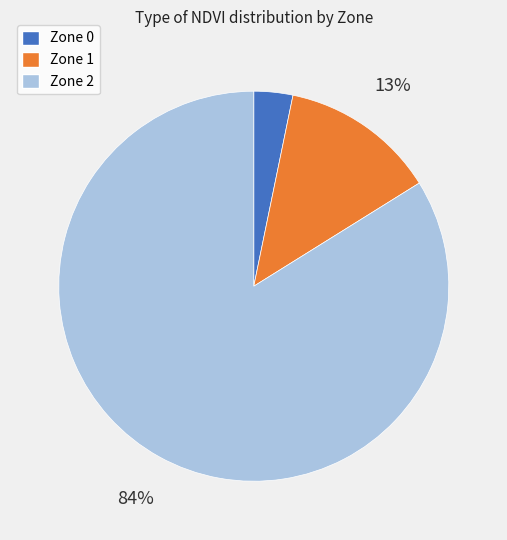

What percentage is the Zone 1 slice, to the nearest percent?

13%